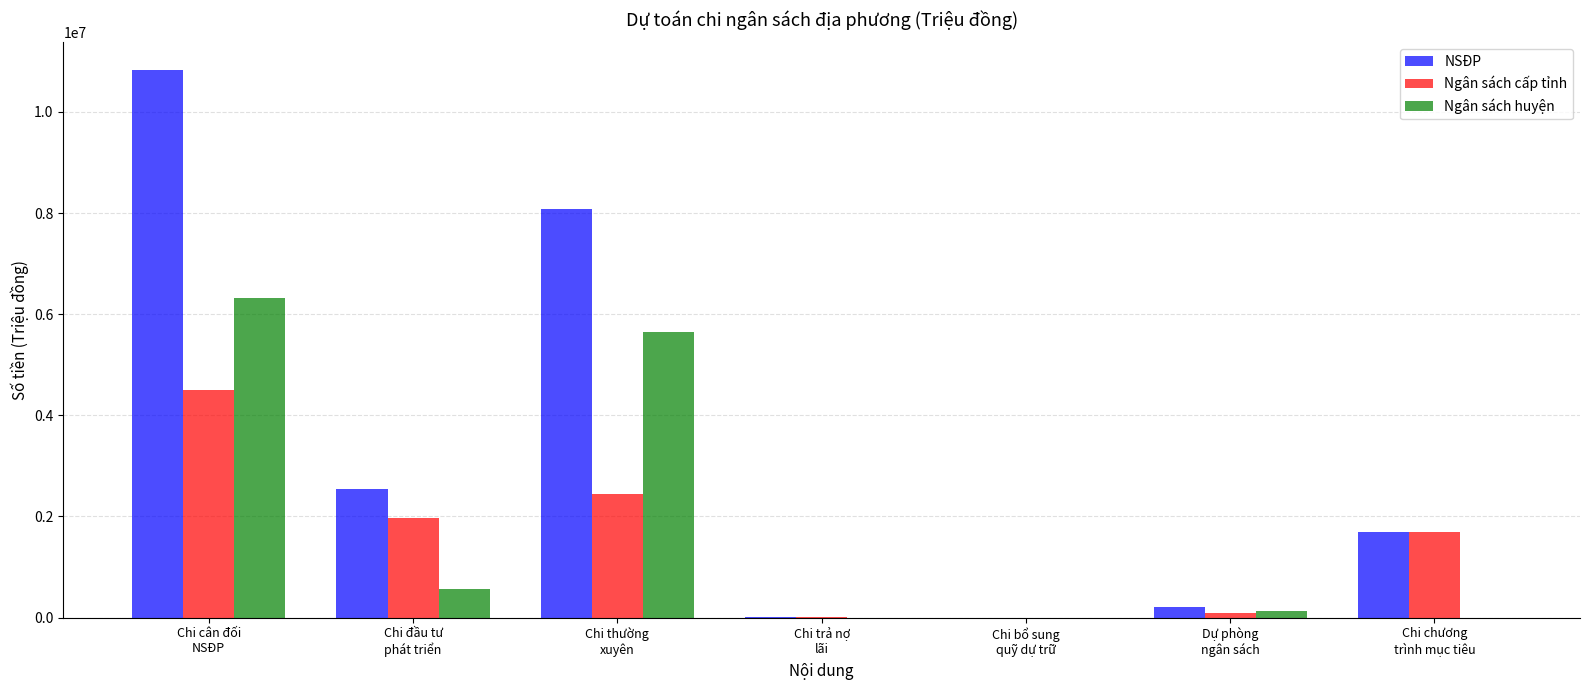

Does the chart contain stacked bars?

No